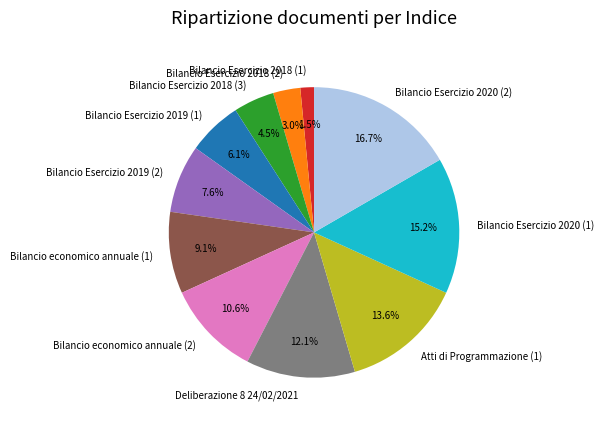

Does Bilancio Esercizio 2020 (2) represent more than half of the total?

No